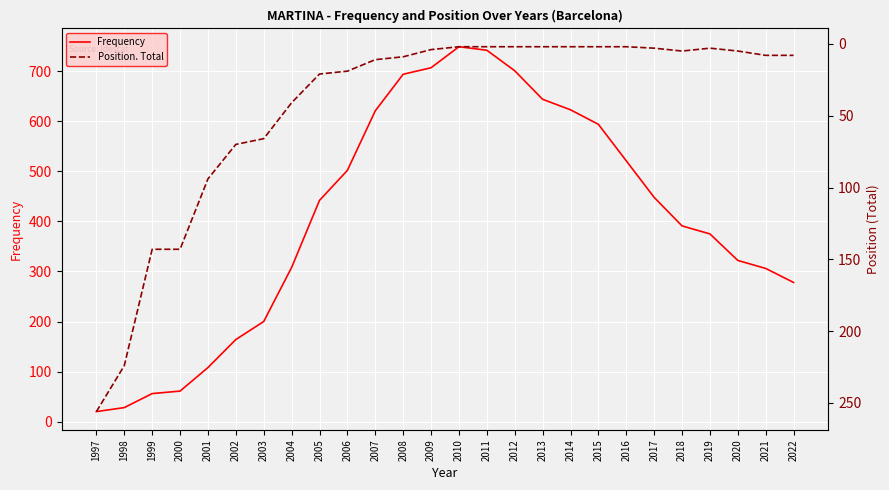

Which series has the largest range (max minus min)?

Frequency